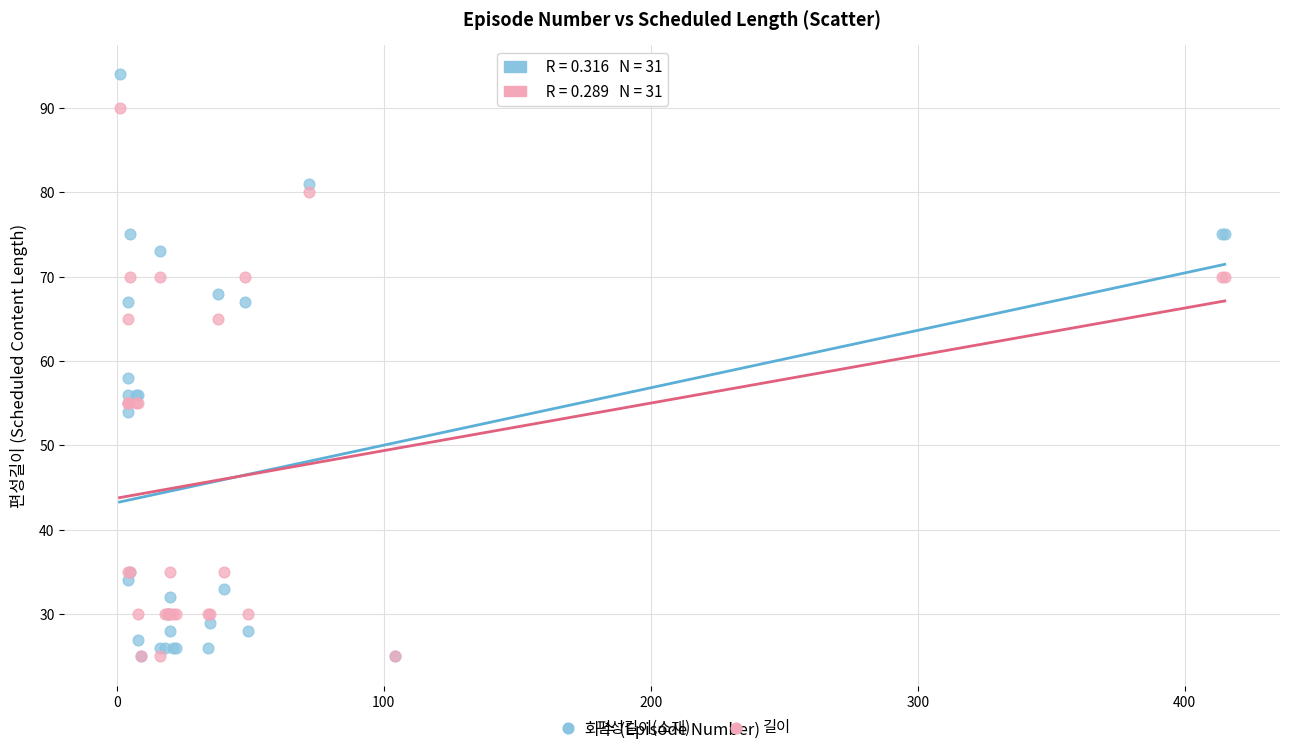

Which series reaches the maximum Y coordinate?

편성길이(소재)